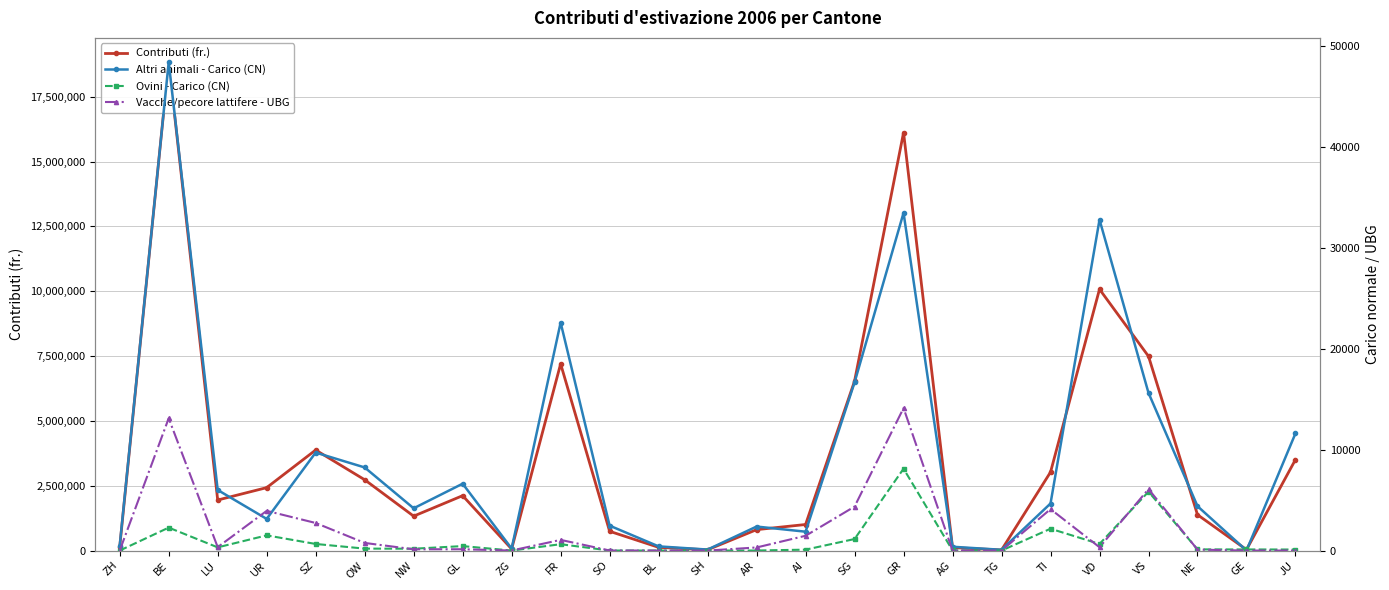

Does the chart display data point markers on the line(s)?

Yes